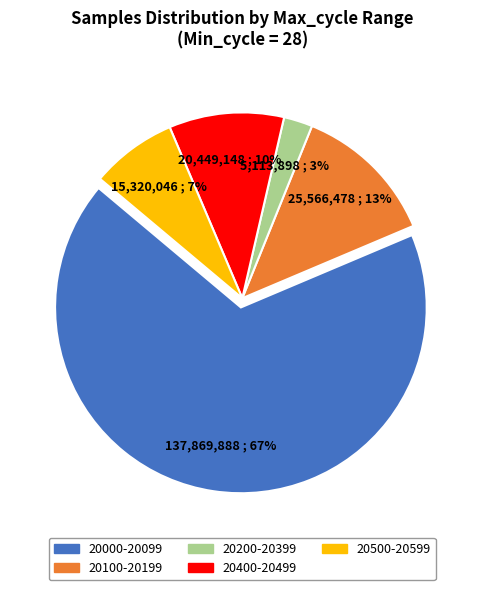

Does any single category account for the majority?

Yes